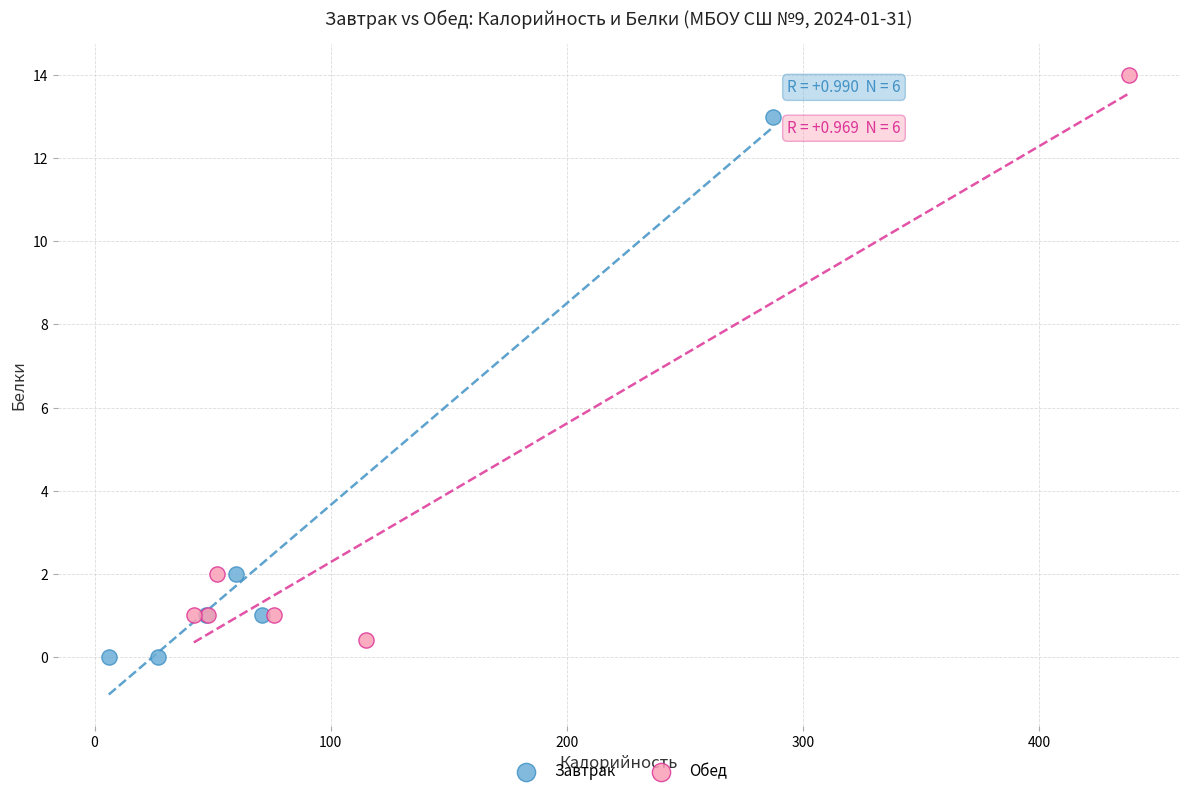

Which series reaches the maximum Y coordinate?

Обед